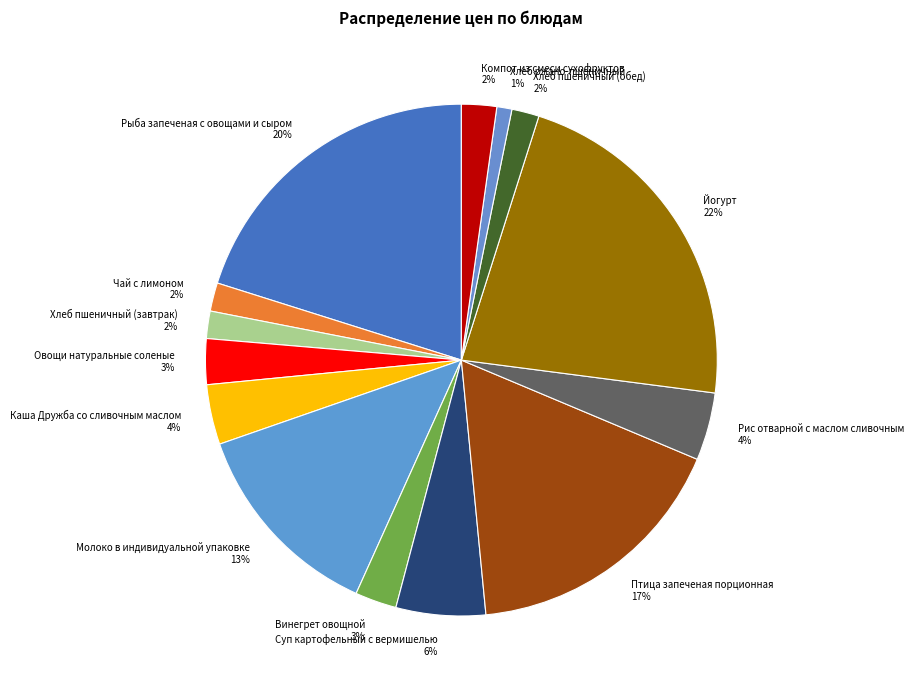

How many segments does this pie chart have?

14